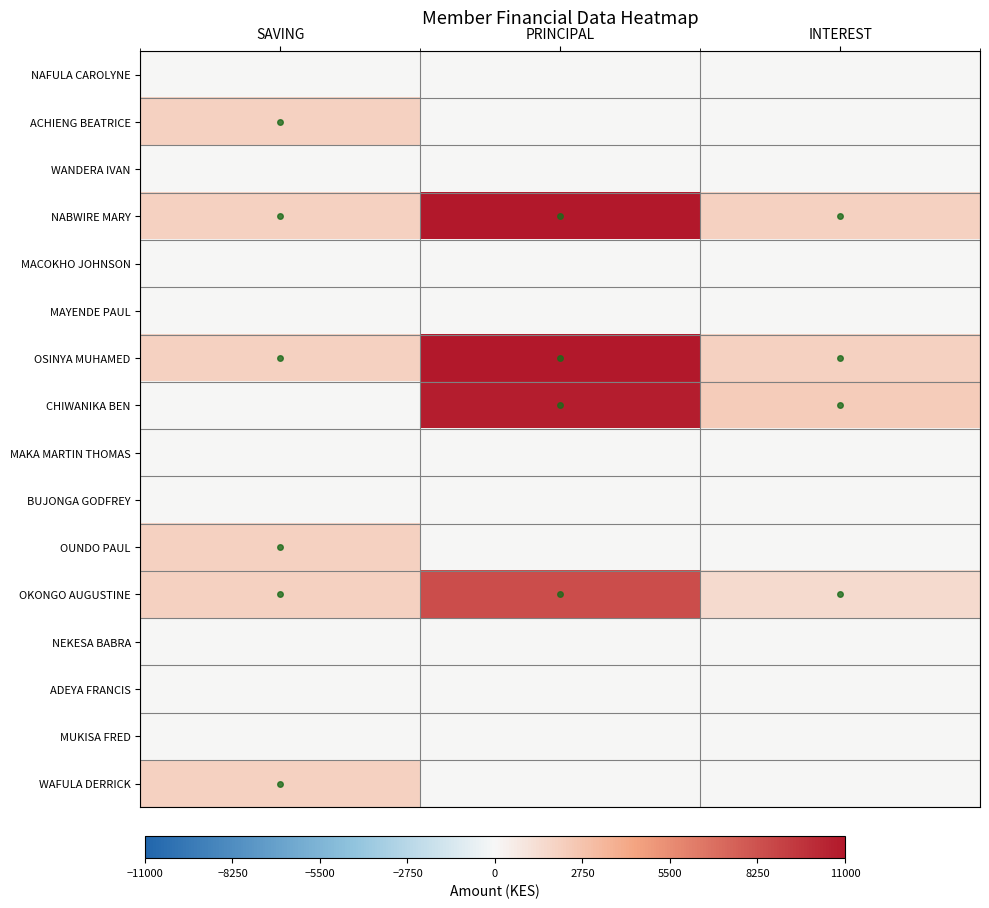

Rank the series by their maximum value, from highest to lowest.

NABWIRE MARY, OSINYA MUHAMED, CHIWANIKA BEN, OKONGO AUGUSTINE, ACHIENG BEATRICE, OUNDO PAUL, WAFULA DERRICK, NAFULA CAROLYNE, WANDERA IVAN, MACOKHO JOHNSON, MAYENDE PAUL, MAKA MARTIN THOMAS, BUJONGA GODFREY, NEKESA BABRA, ADEYA FRANCIS, MUKISA FRED